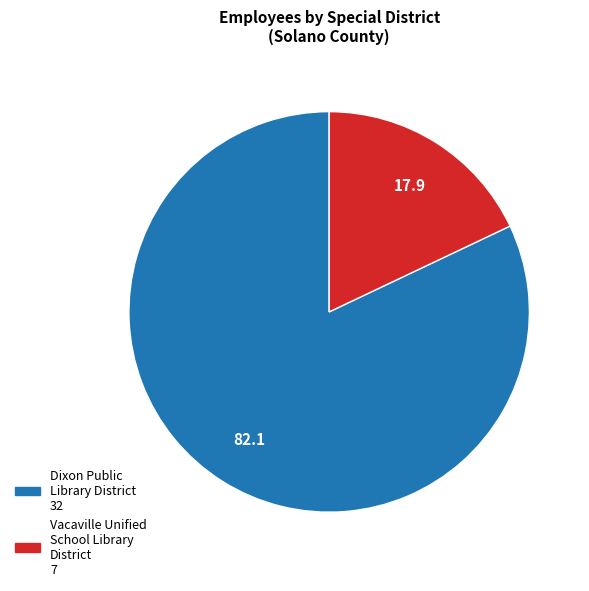

Is it true that Vacaville Unified School Library District is 28% of the pie?

False